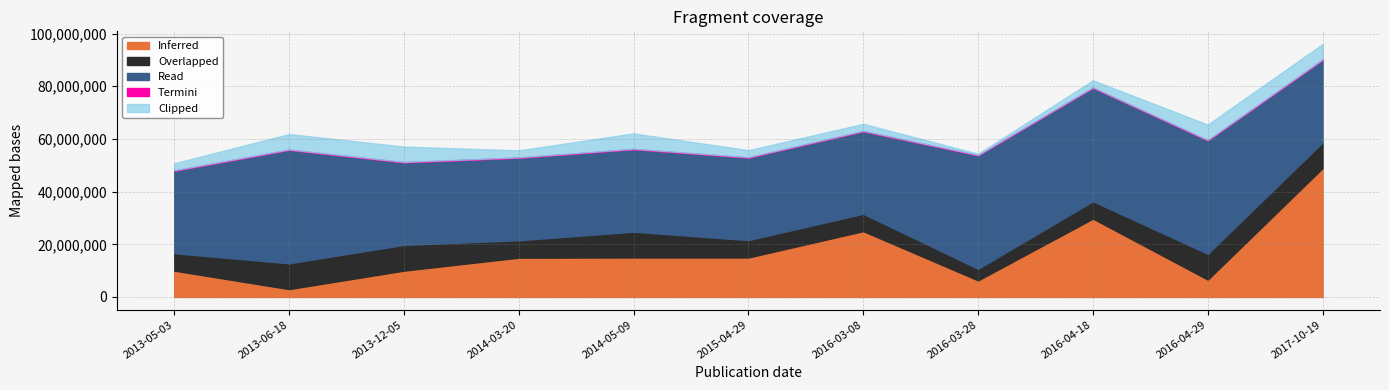

What is the maximum value for Inferred?

48950000